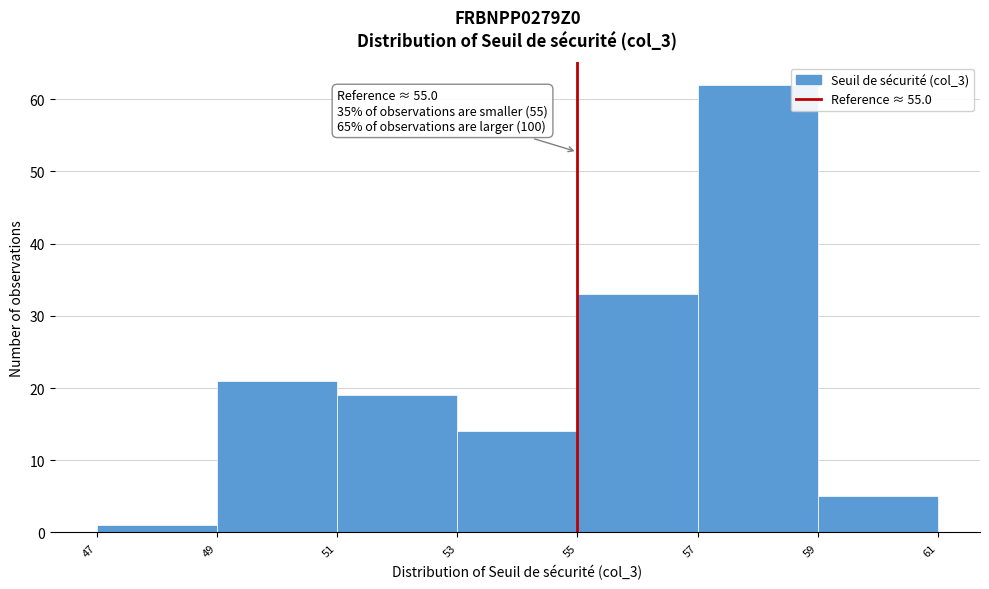

Which range on the x-axis has the tallest bar?

57 to 59